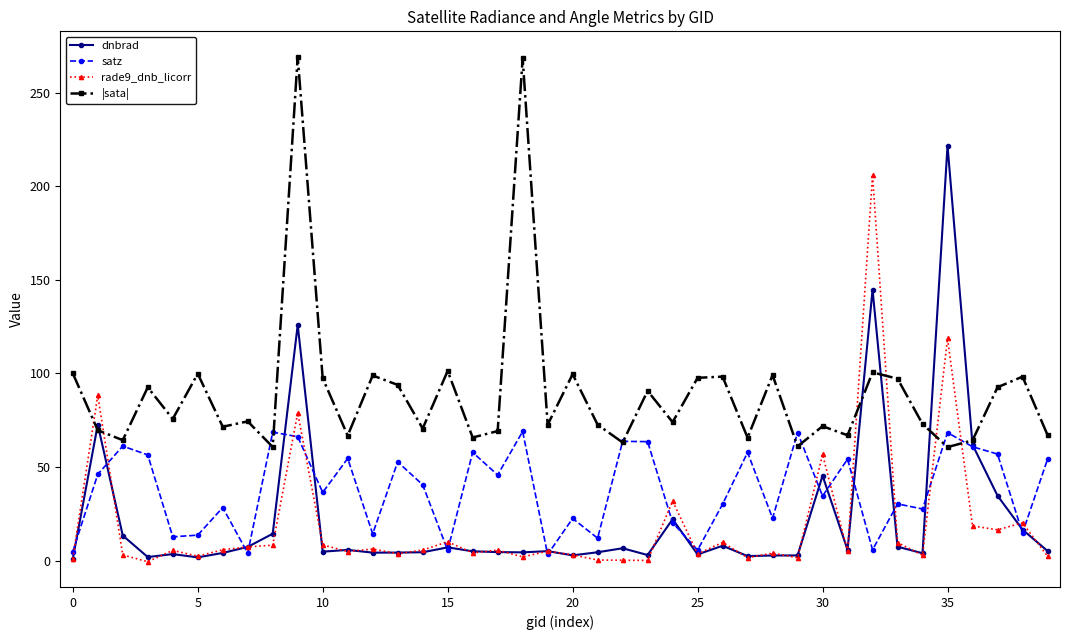

Which series has the largest total across all categories?

|sata|